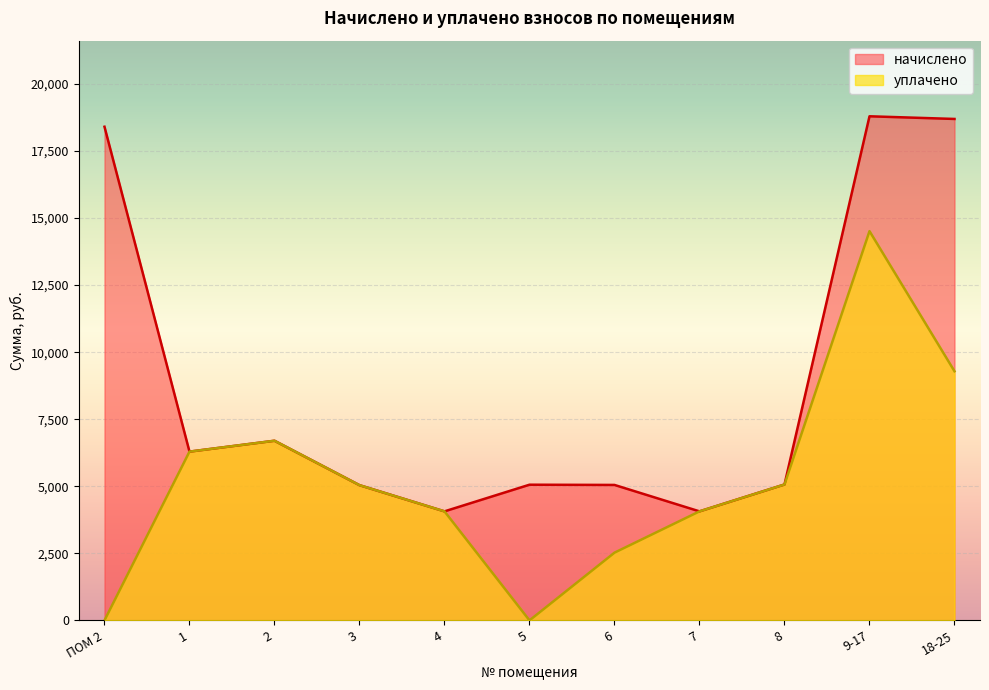

What is the total value across all series at 1?

12585.6